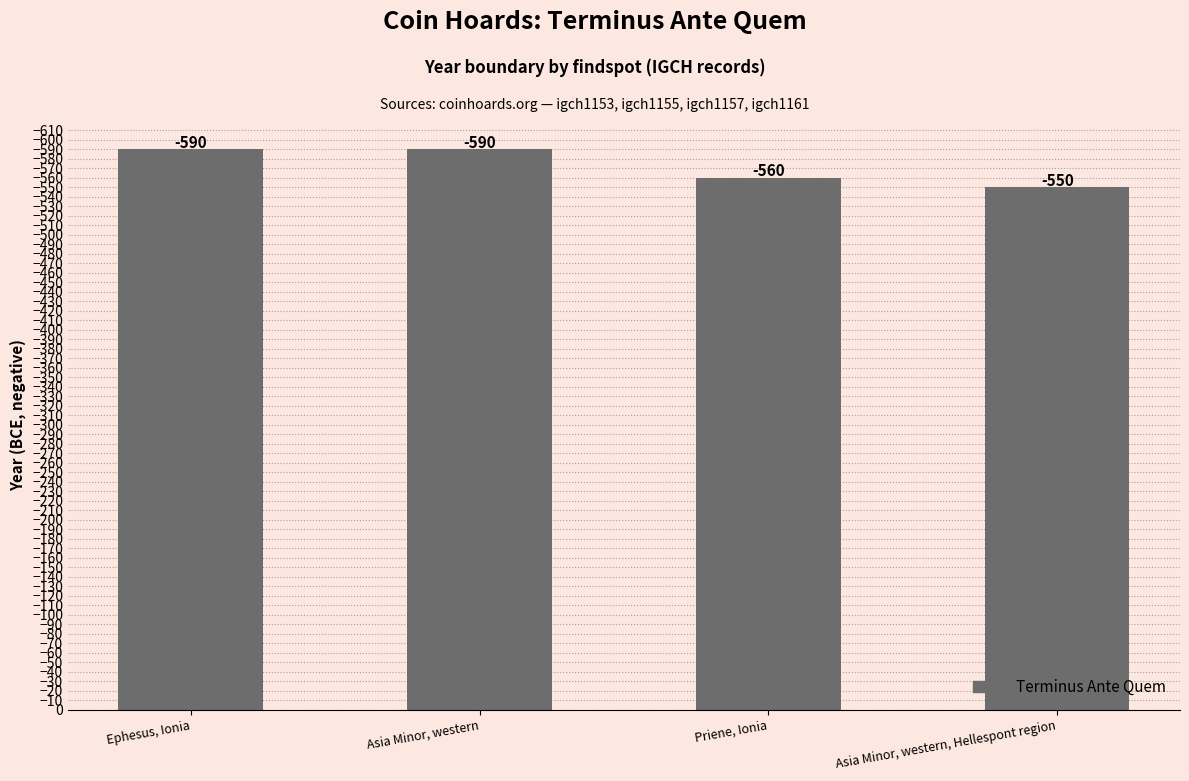

The chart shows a value of -590 at Ephesus, Ionia. True or false?

True